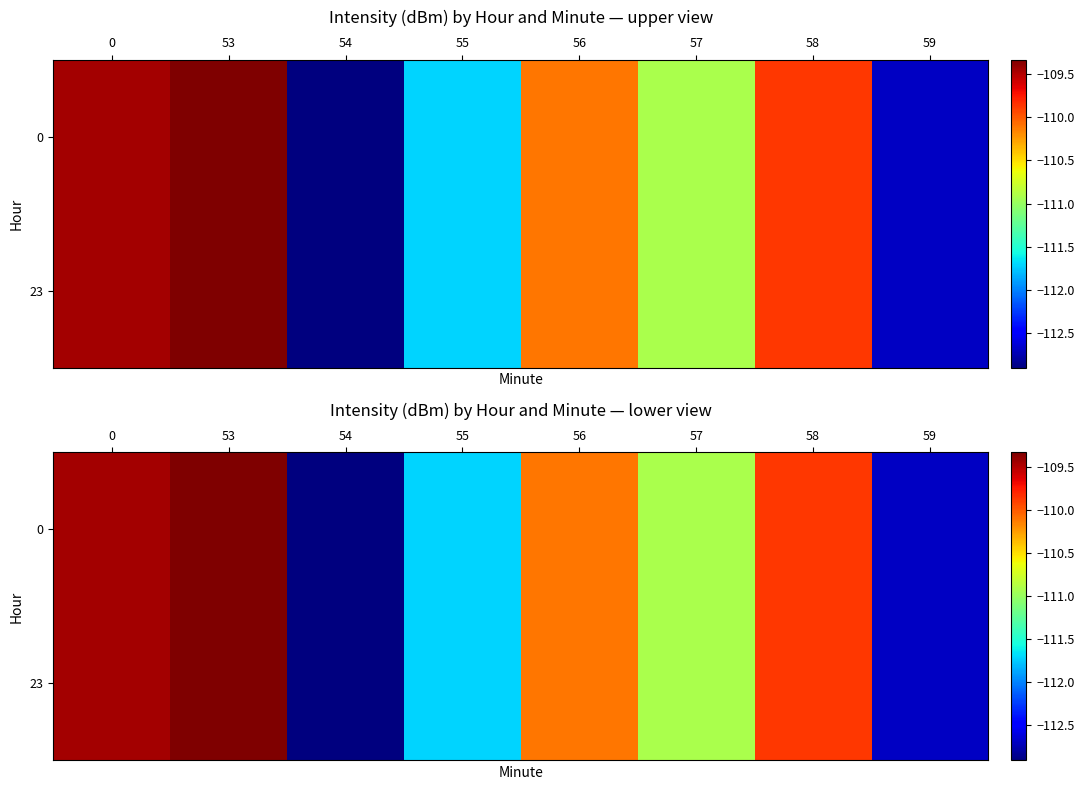

What value does the 23 series have at 59?

-112.7